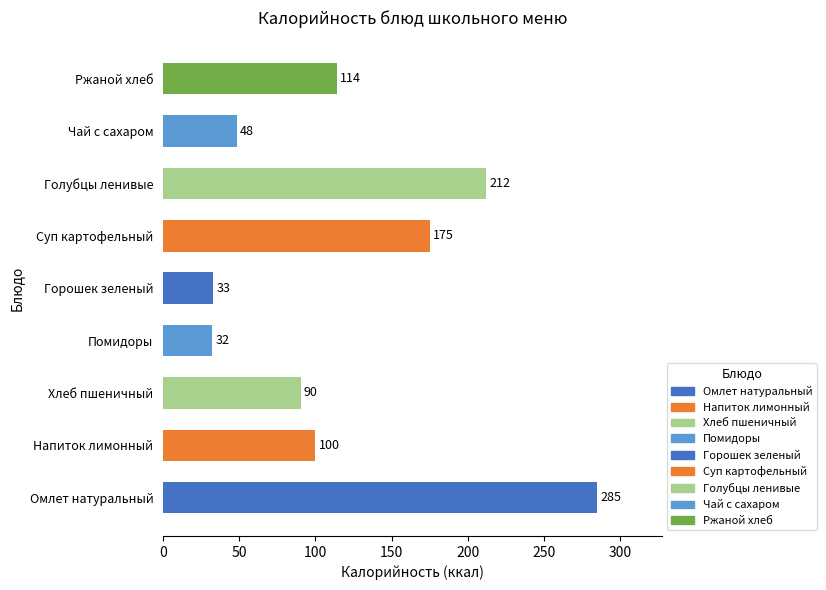

Are the bars grouped side by side (vs. stacked)?

No